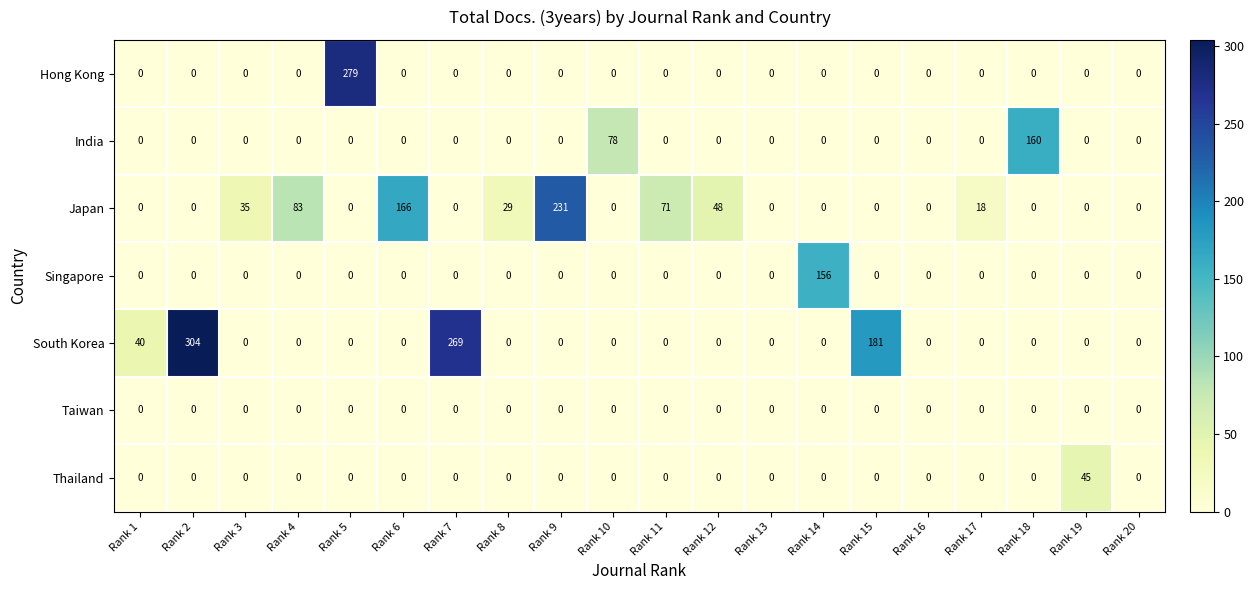

Which series changed the most between Rank 8 and Rank 12?

Japan